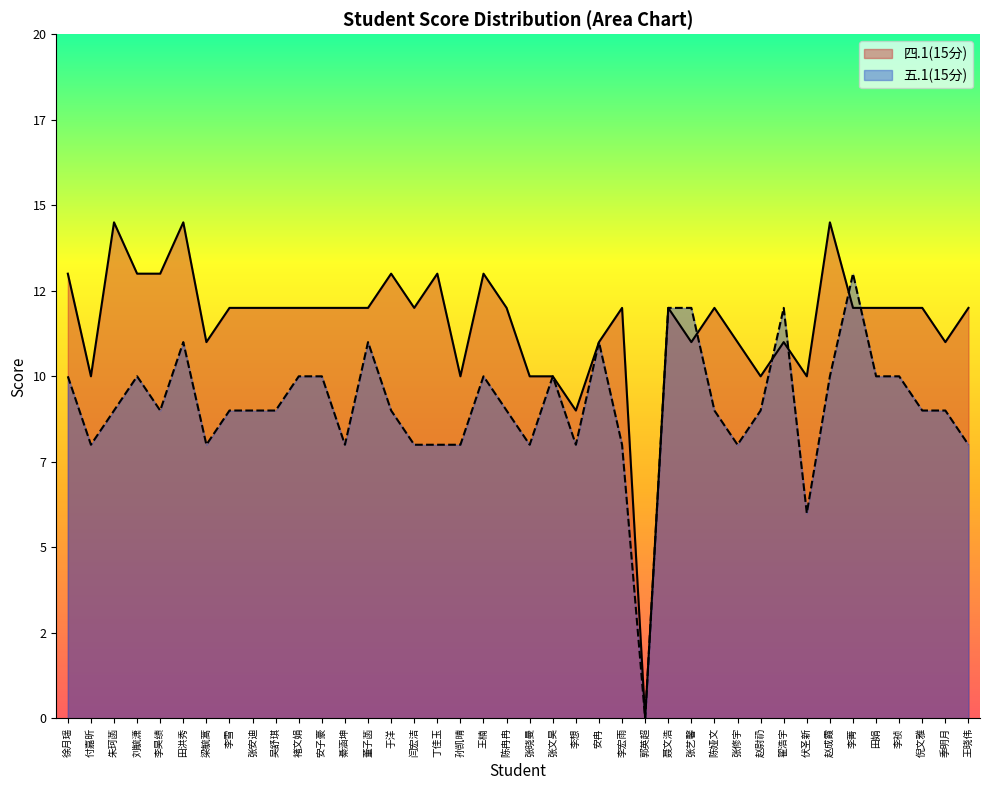

The value of 四.1(15分) at 田娟 is 12.0. True or false?

True